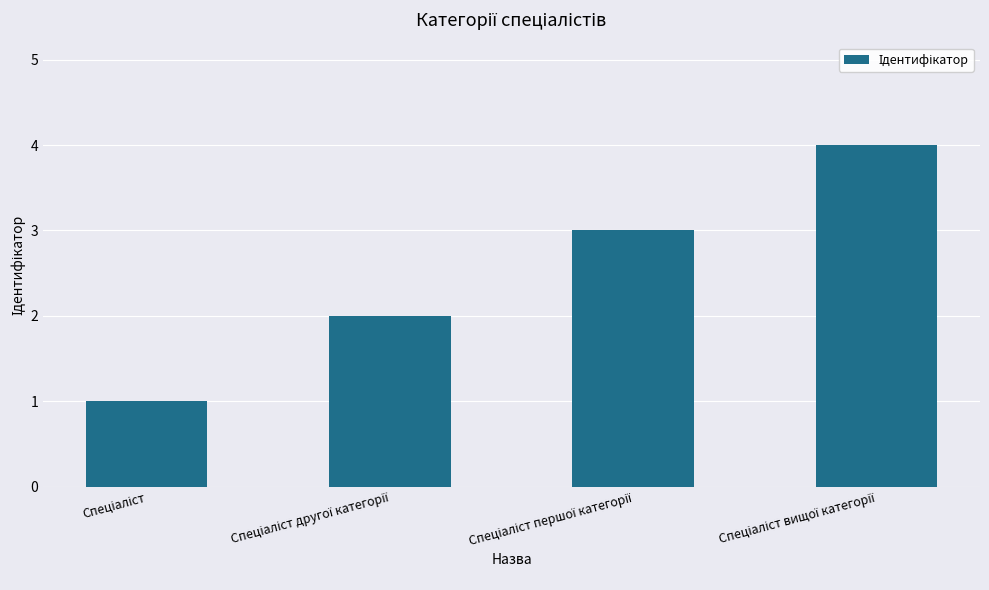

What is the maximum value shown in the chart?

4